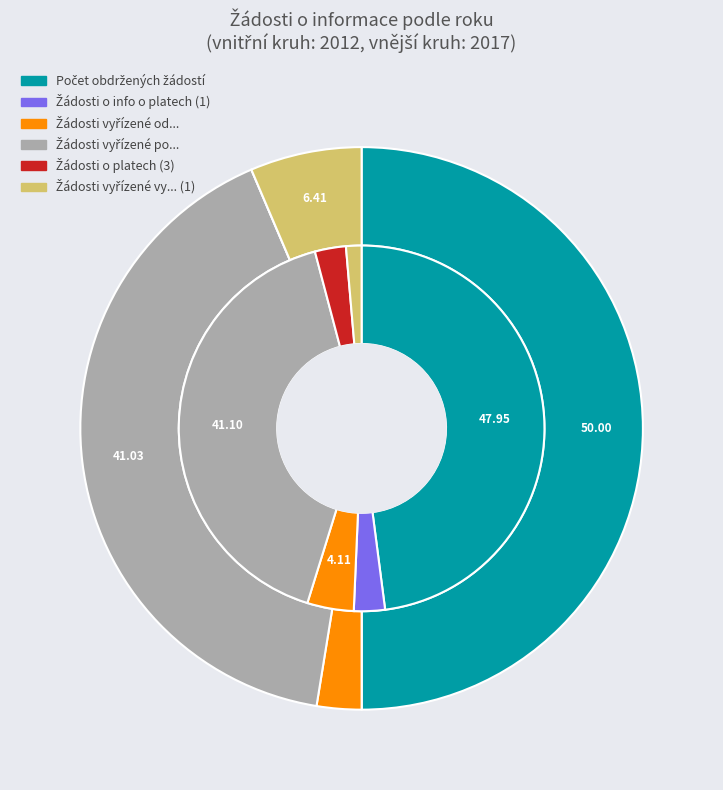

Is it true that values_2012 is 48% of the pie?

True